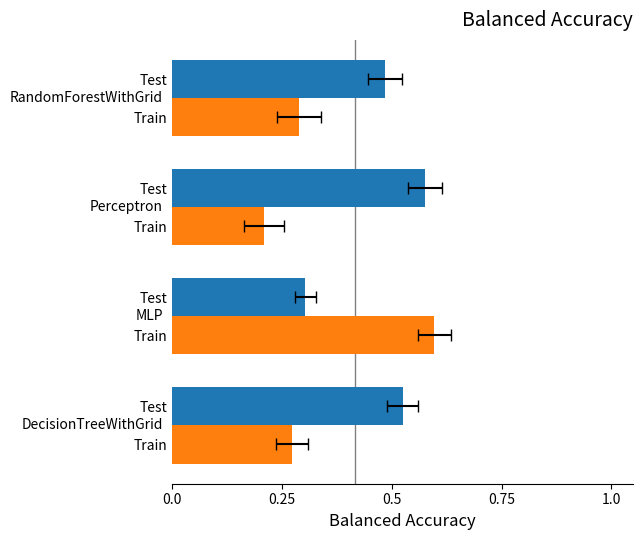

Read the Test value at 0.5.

0.3